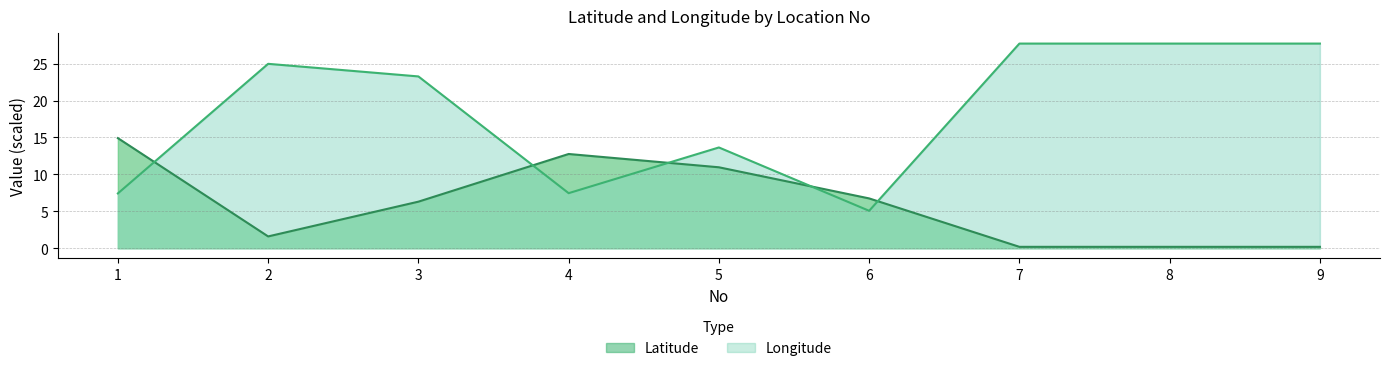

What is the minimum value shown in the chart?

0.2